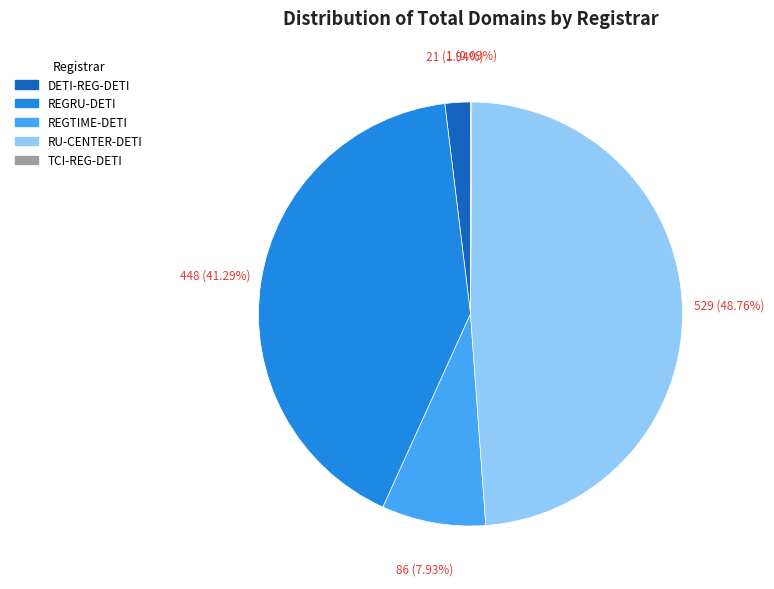

What is the largest slice in the pie chart?

RU-CENTER-DETI